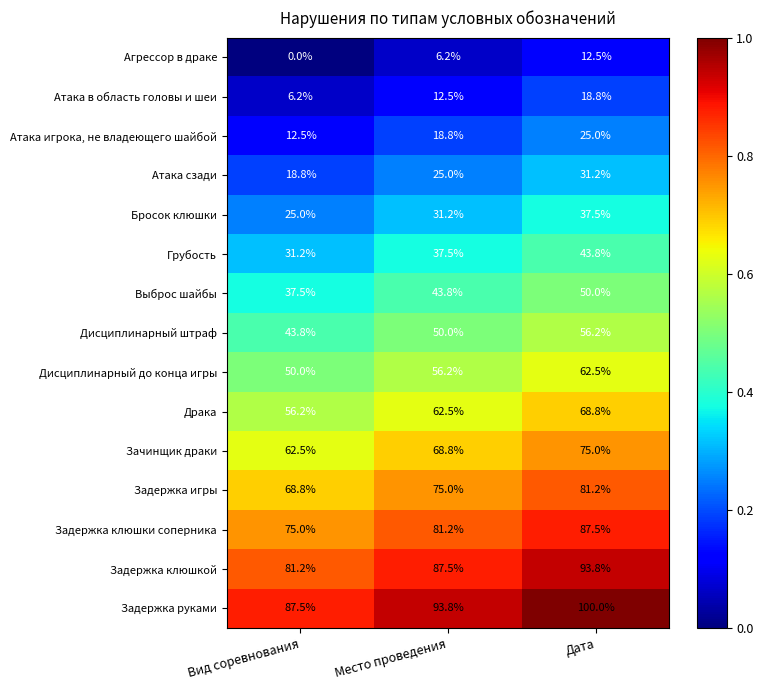

What is the difference between the maximum and minimum values in the Задержка клюшки соперника series?

12.5